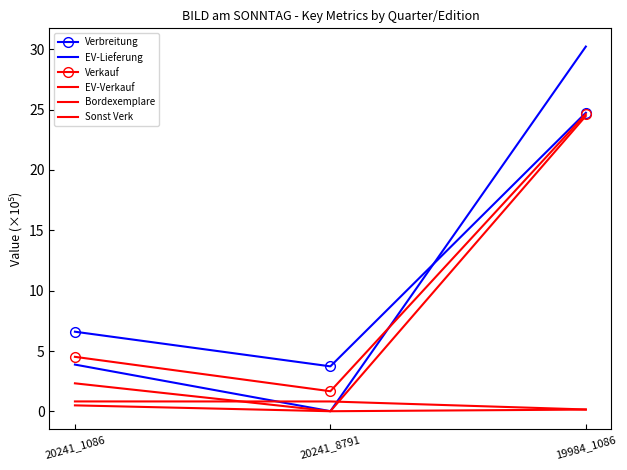

How many values in the Verbreitung series exceed 6?

2